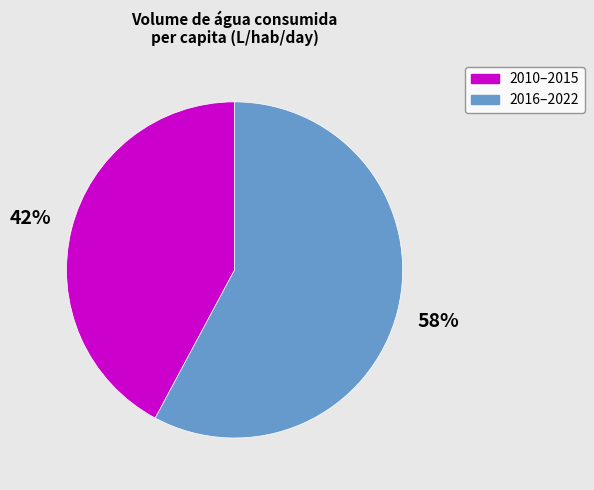

To the nearest percent, what portion does 2010–2015 represent?

42%